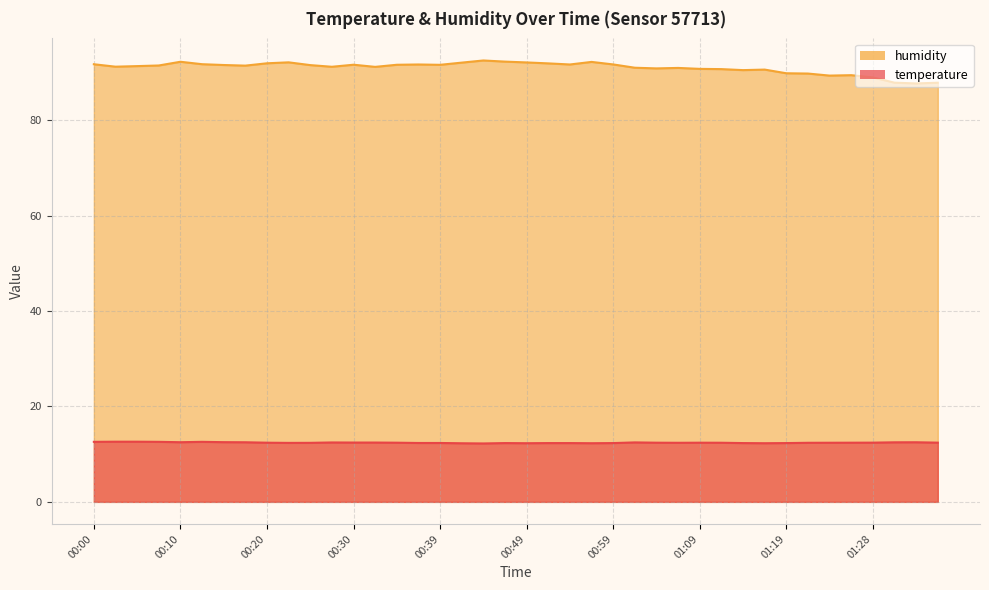

At how many categories does at least one series exceed 88?

37